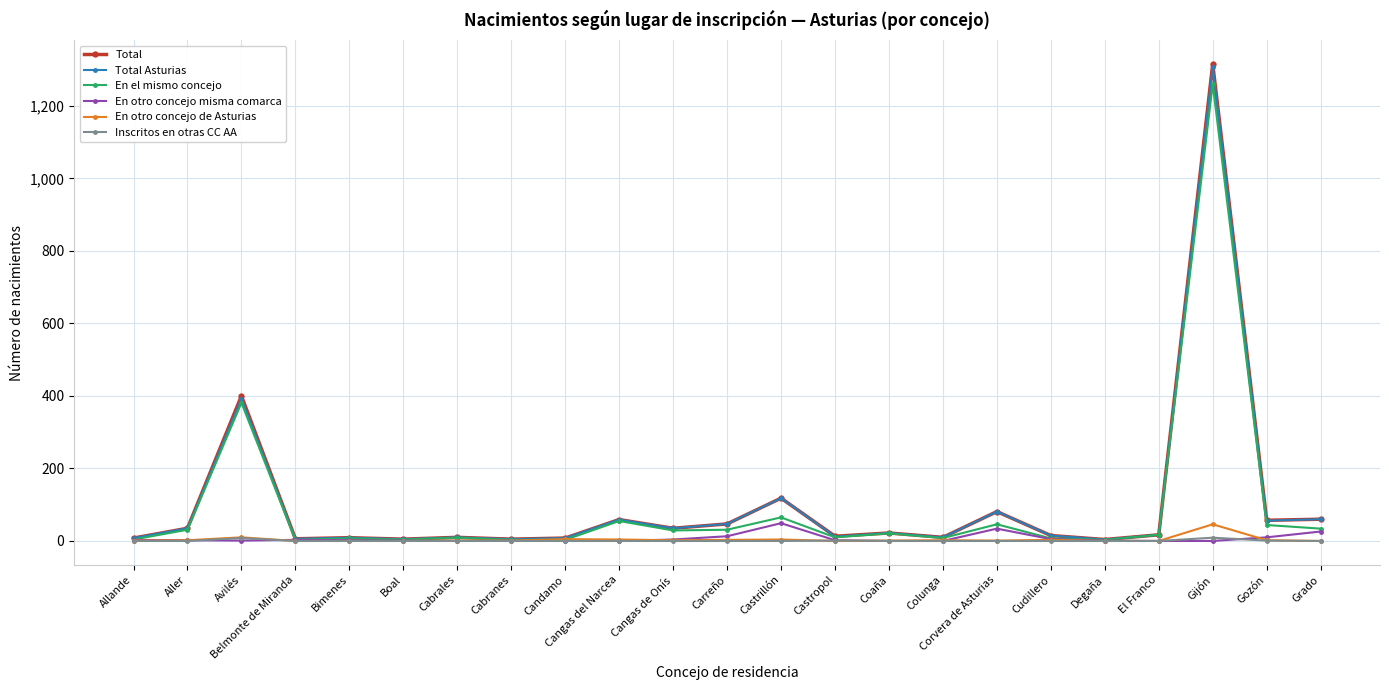

What is the maximum value shown in the chart?

1315